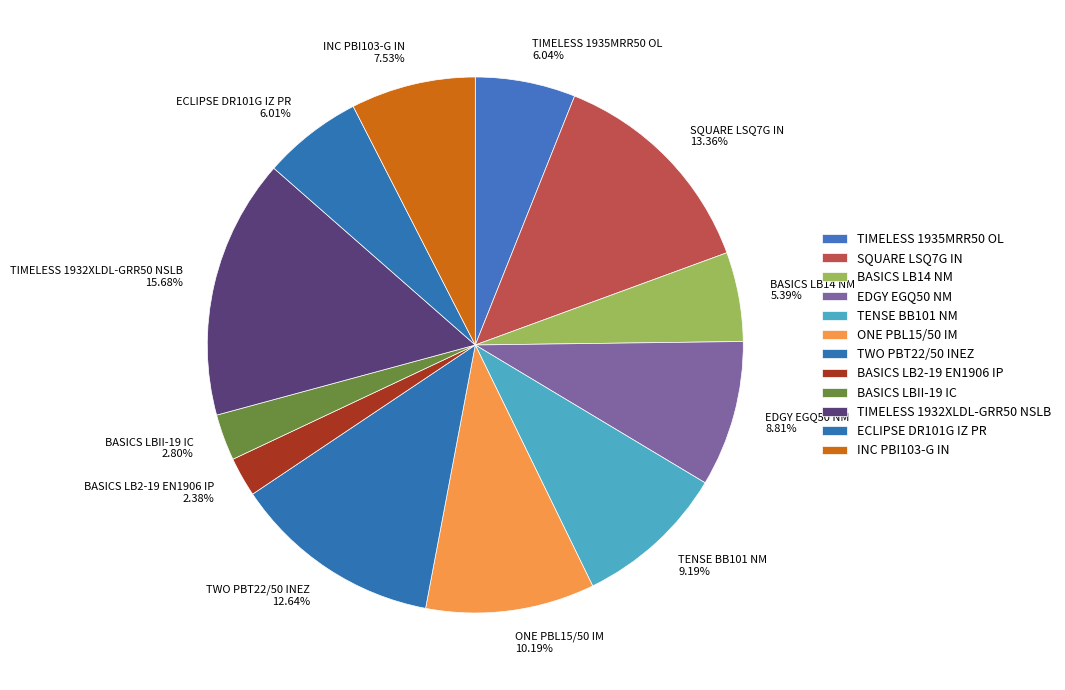

To the nearest percent, what percentage of the pie is TENSE BB101 NM?

9%